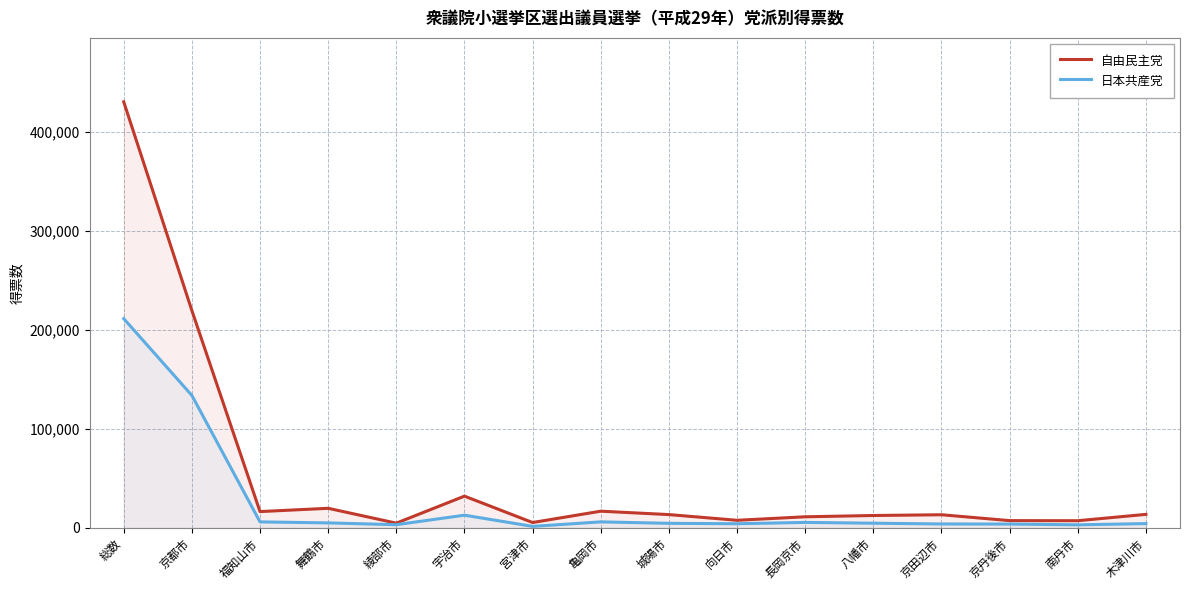

Where is 日本共産党 nearest to the value 106450?

京都市